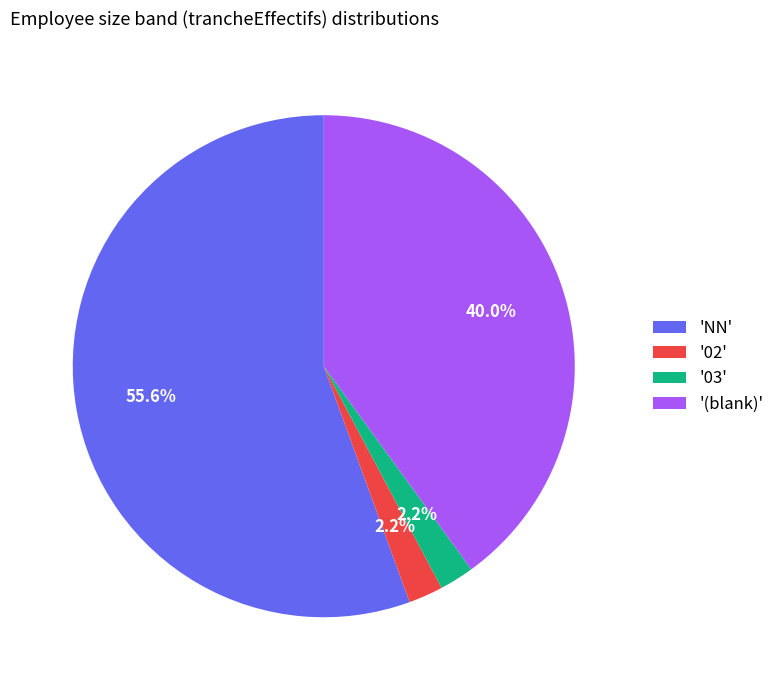

What is the largest slice in the pie chart?

'NN'